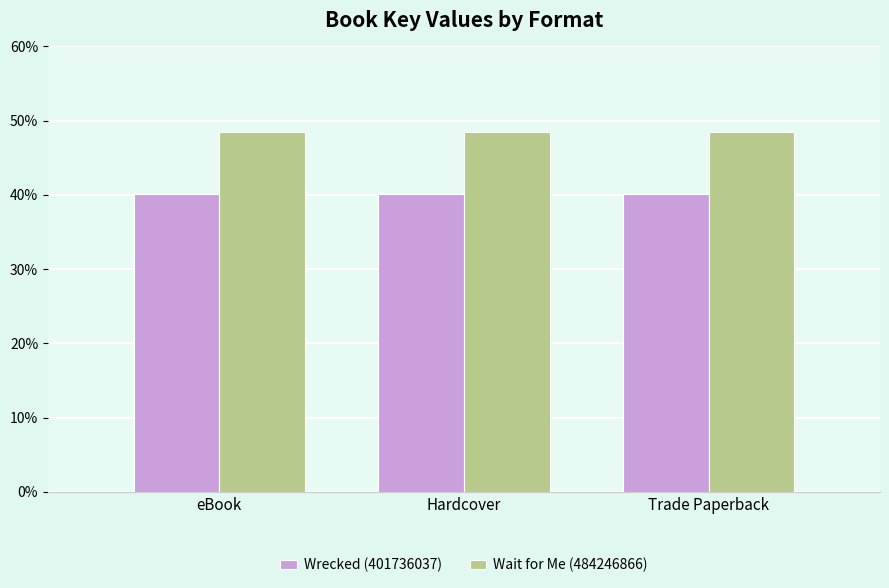

What is the label of the 1st bar from the right?

Trade Paperback